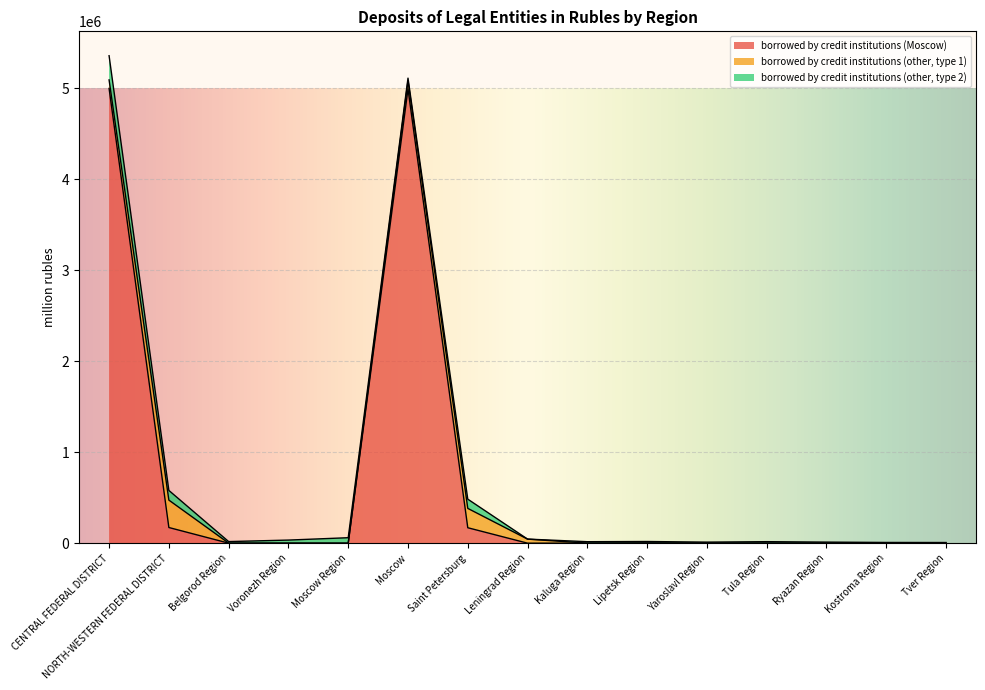

What is the average value of the borrowed by credit institutions (other, type 1) series?

49657